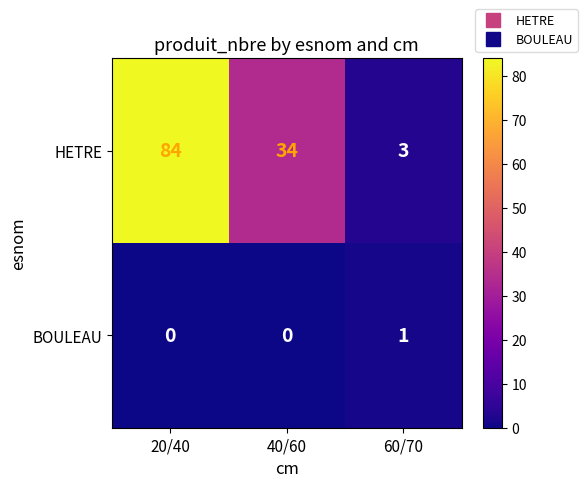

Which series changed the most between 40/60 and 60/70?

HETRE